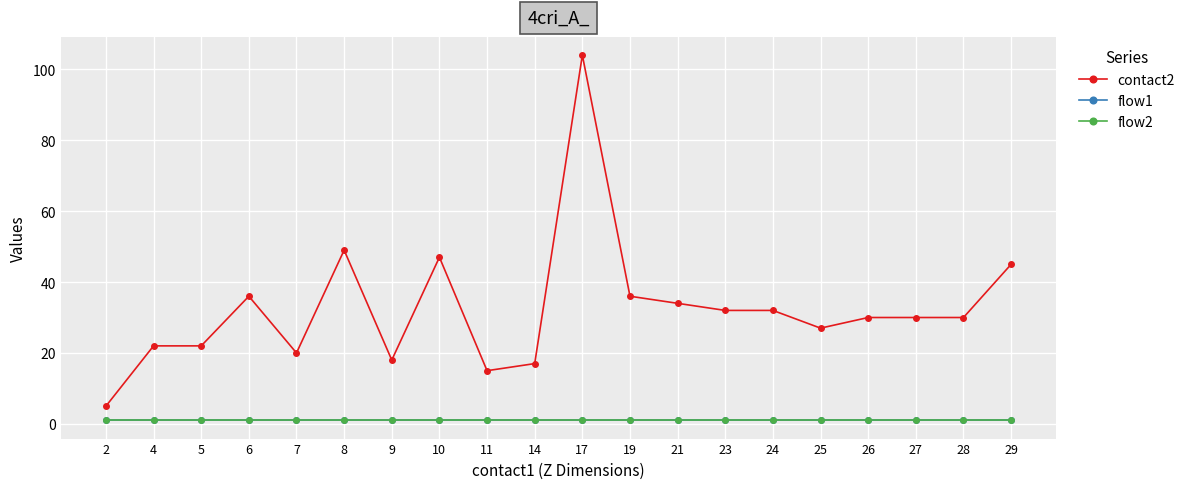

True or false: contact2 and flow2 intersect in this chart.

False